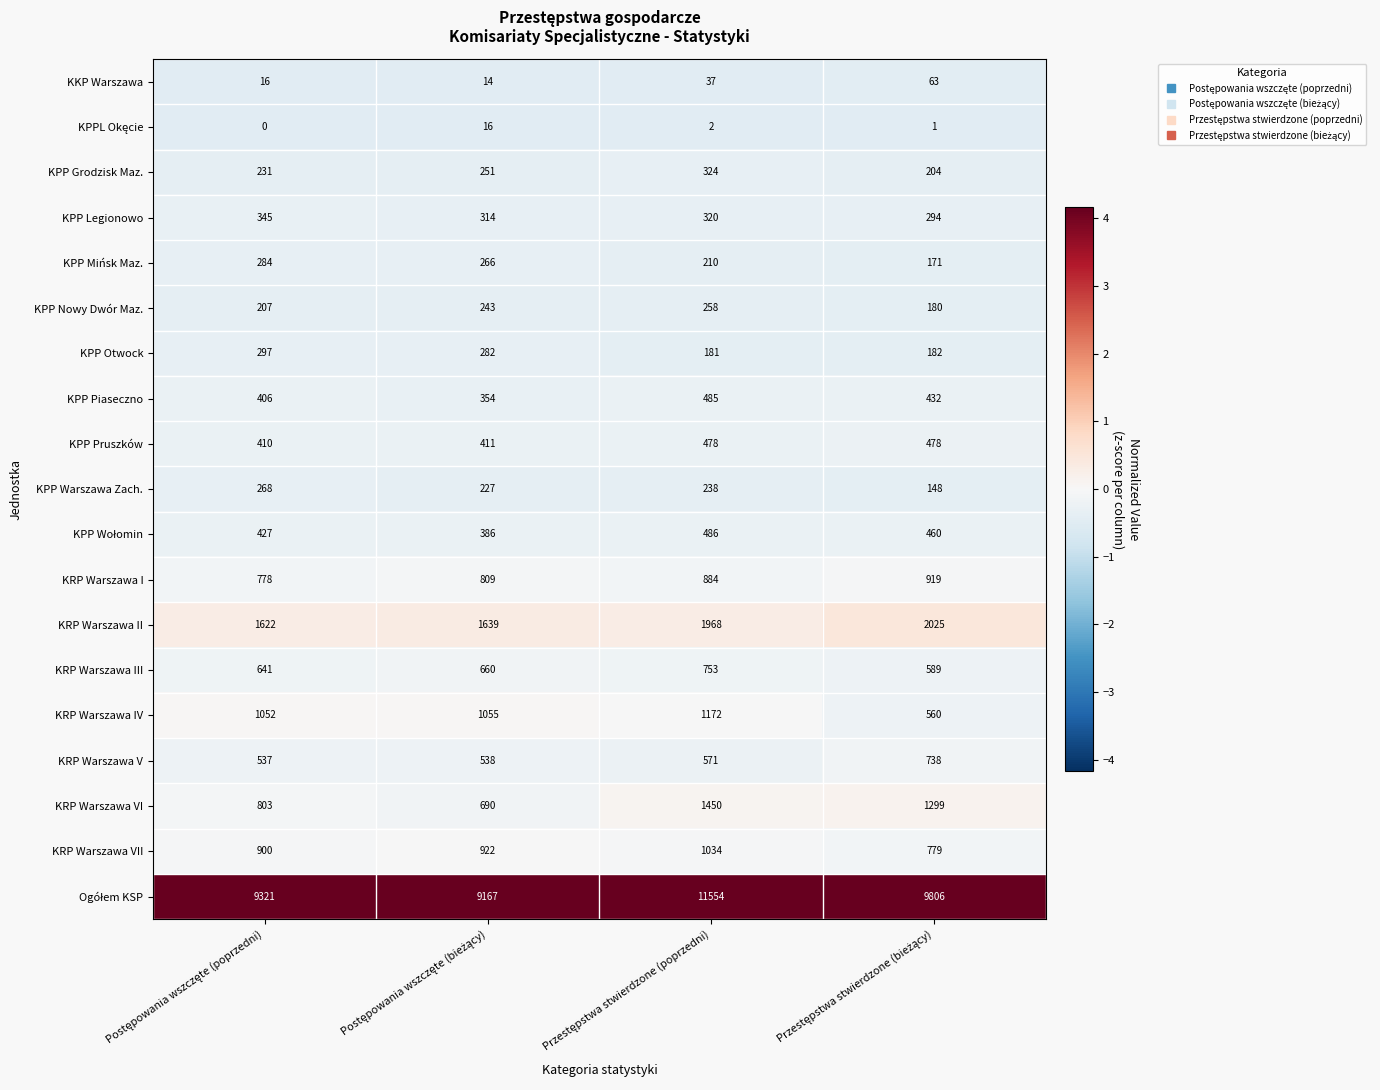

At how many categories does at least one series exceed 8292?

4